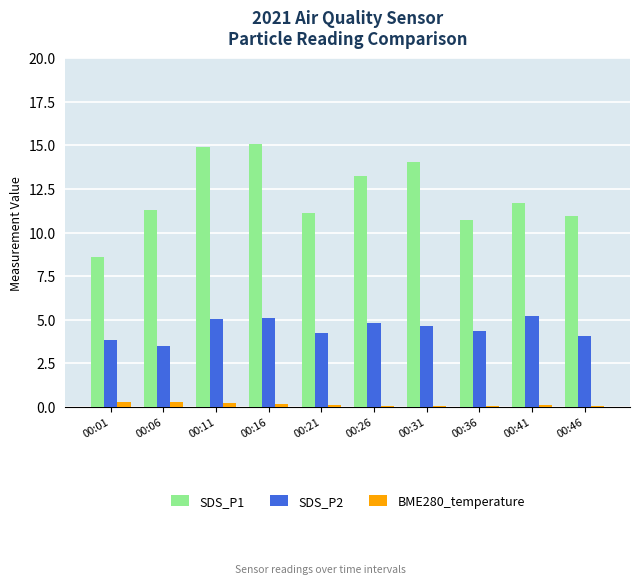

Are the bars horizontal?

No